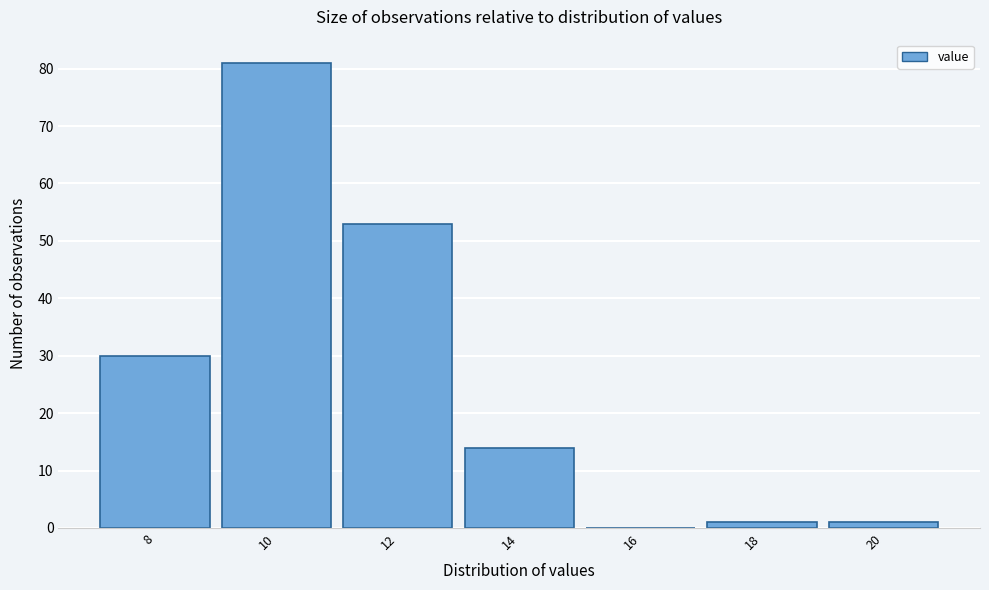

Reading left to right, extract all data points from this chart.

8=30	10=81	12=53	14=14	16=0	18=1	20=1